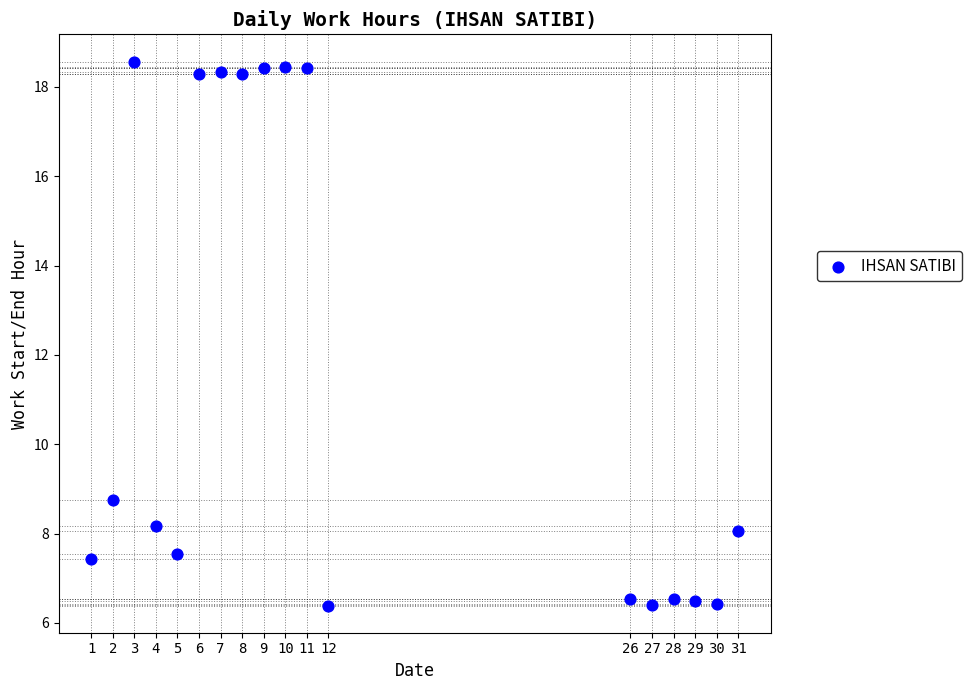

What Y value in the scatter plot is closest to 12?

8.8